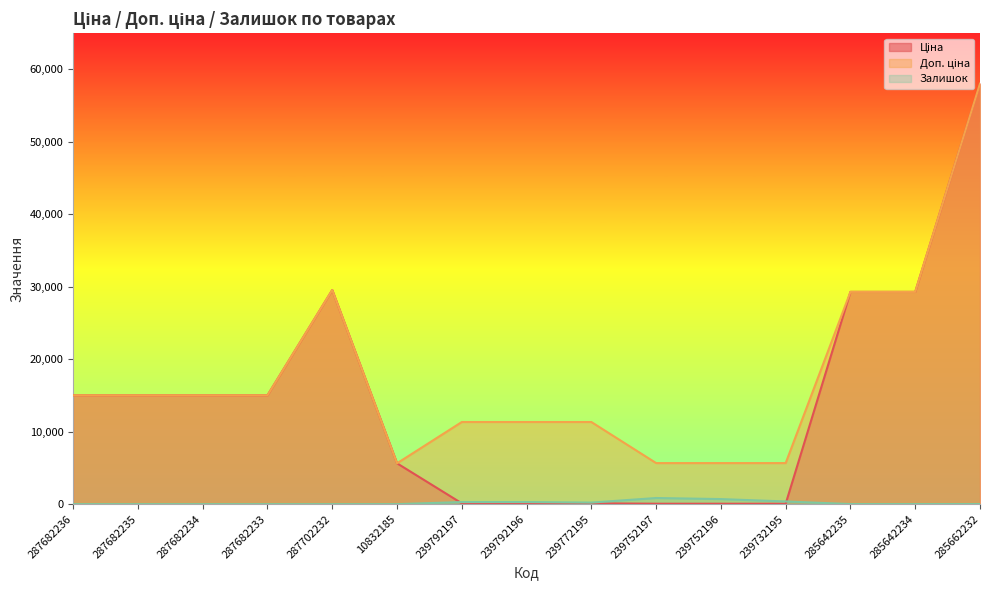

The value of Залишок at 287682234 is 0.0. True or false?

True